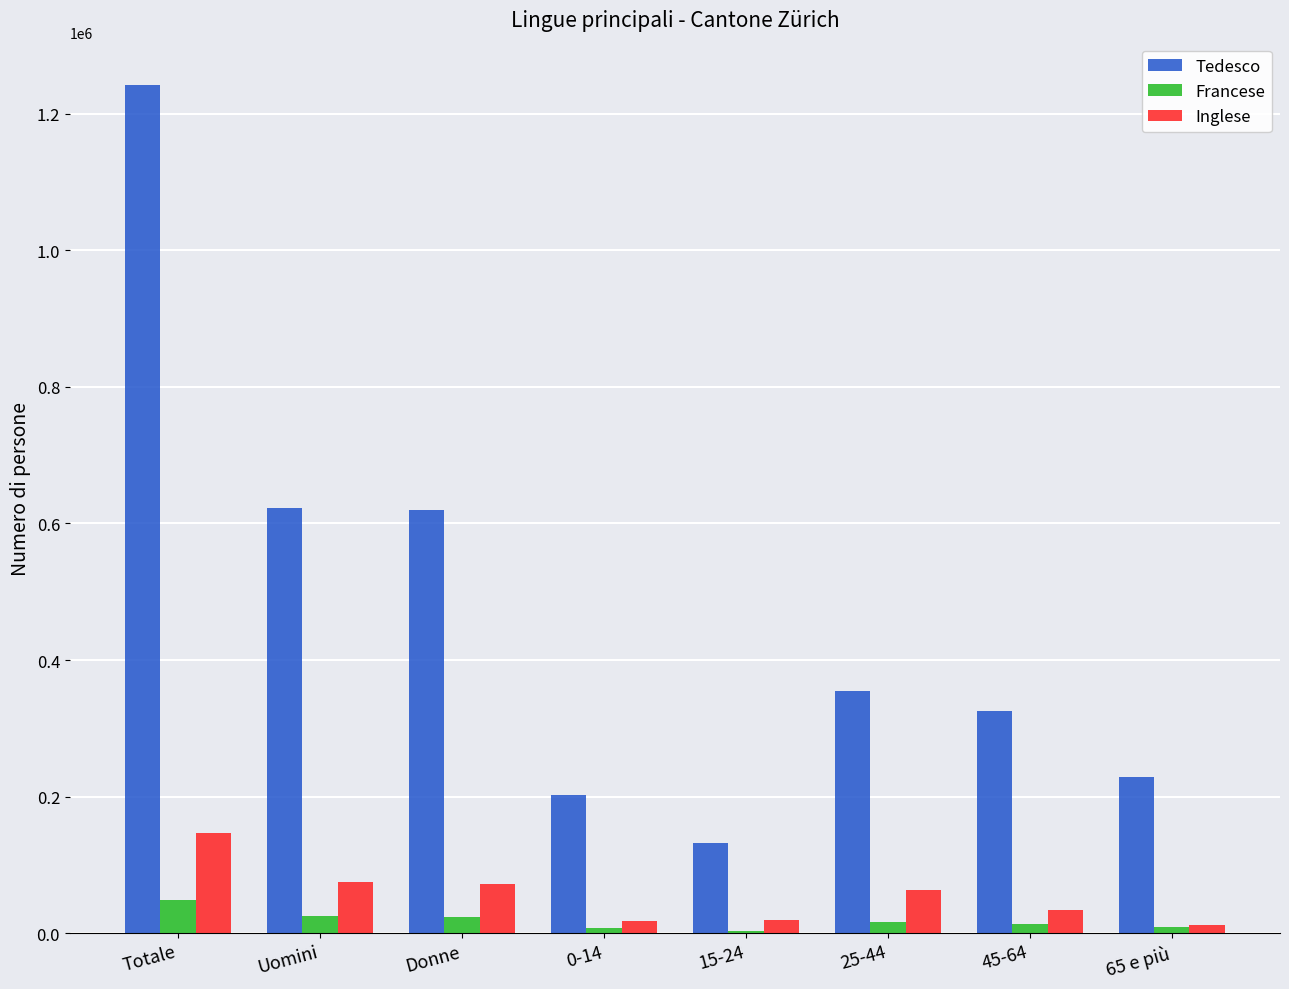

Which label corresponds to the largest value in the chart?

Totale